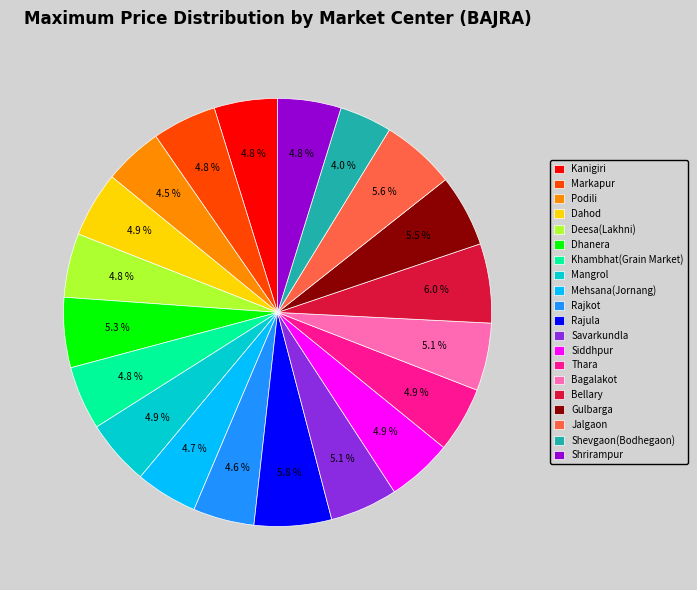

Count the number of slices in the pie.

20